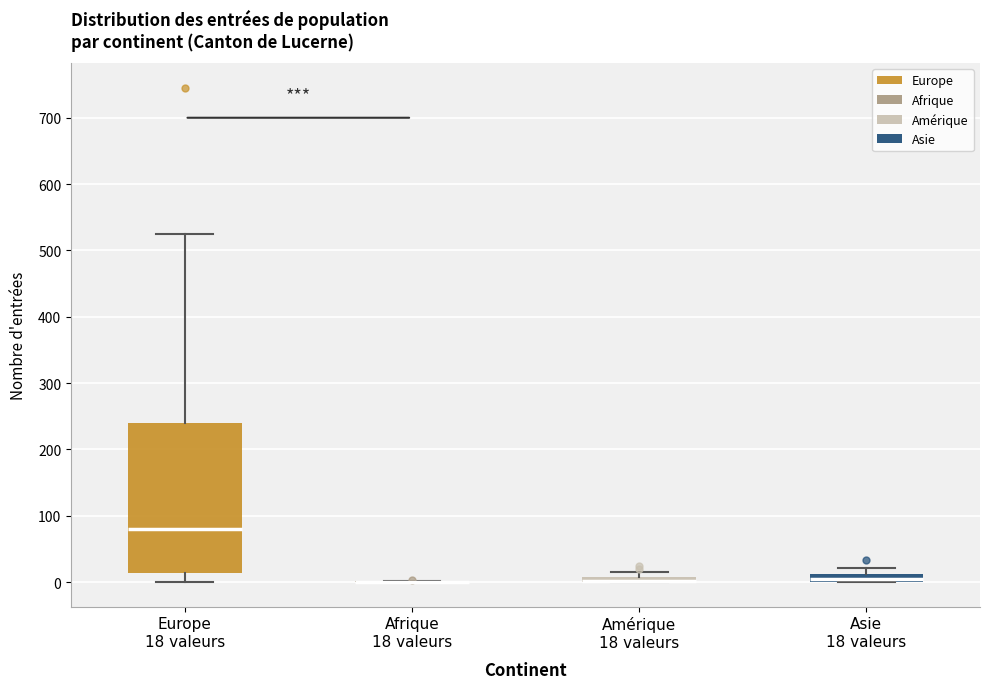

Which box is the tallest, from its lower edge to its upper edge?

Europe 18 valeurs